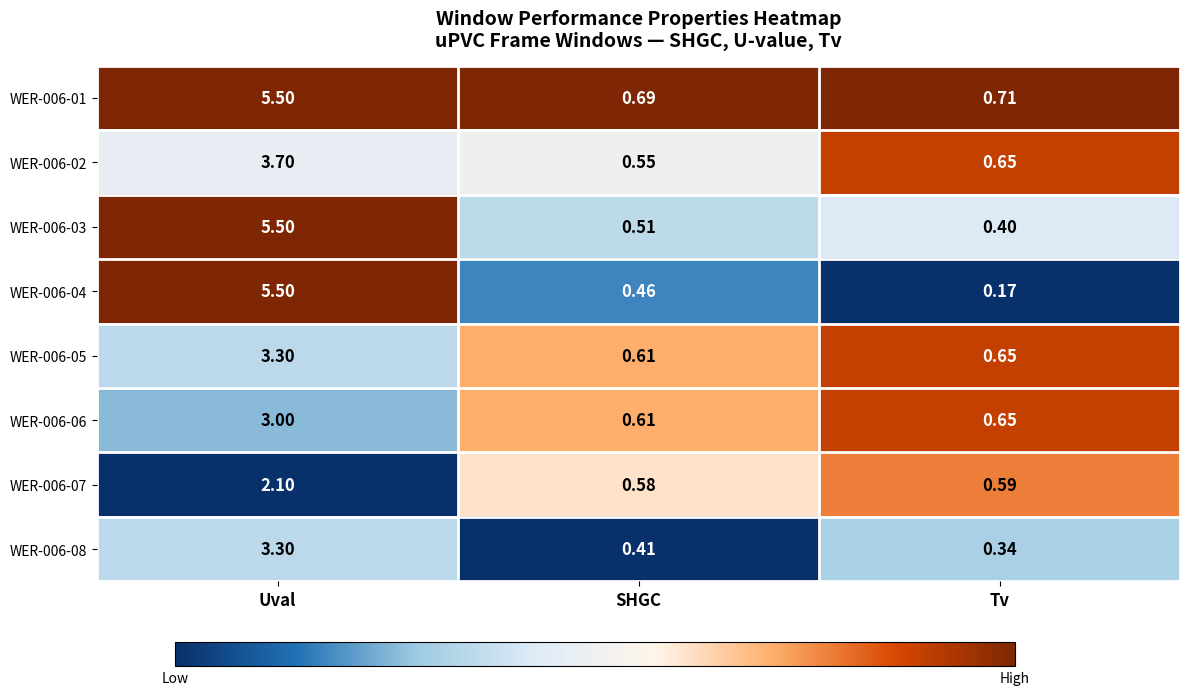

Is the value of WER-006-04 at Uval greater than the value of WER-006-06 at Uval?

Yes